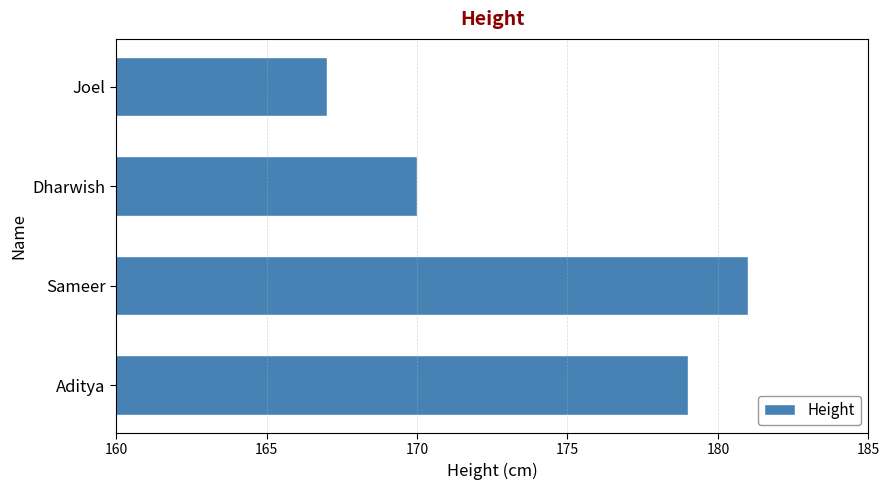

What is the difference between the values at Dharwish and Sameer?

11